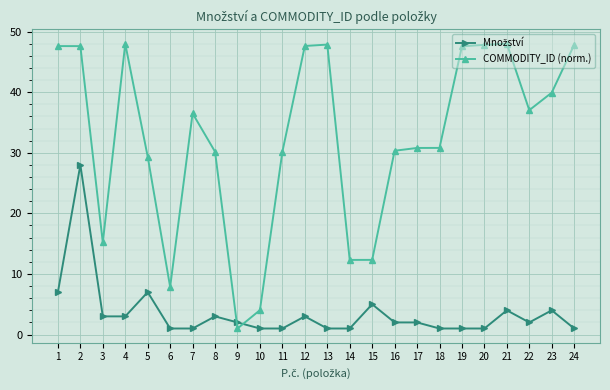

Which series has the largest total across all categories?

COMMODITY_ID (norm.)